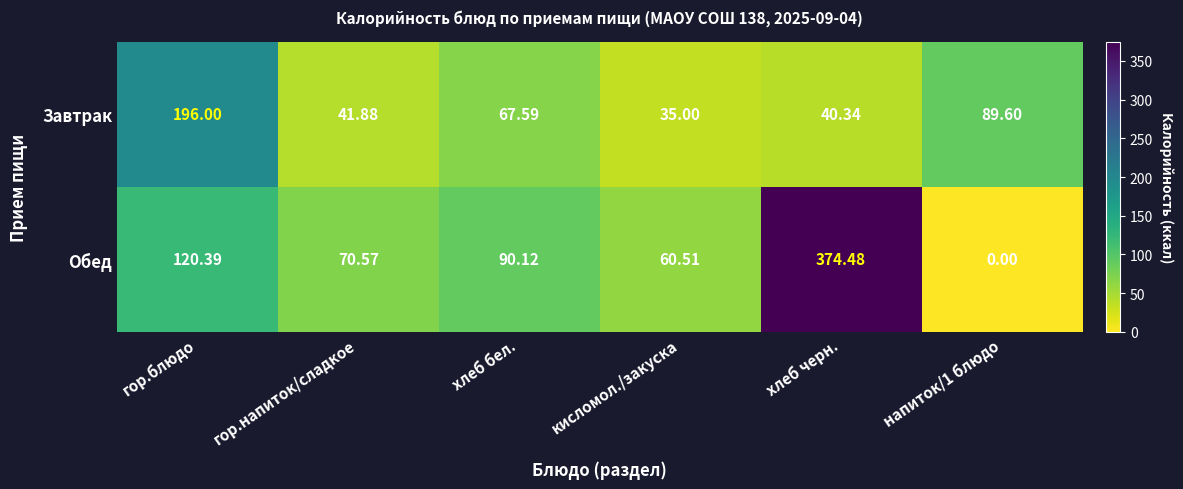

At гор.напиток/сладкое, list the series in order from largest to smallest.

Обед, Завтрак